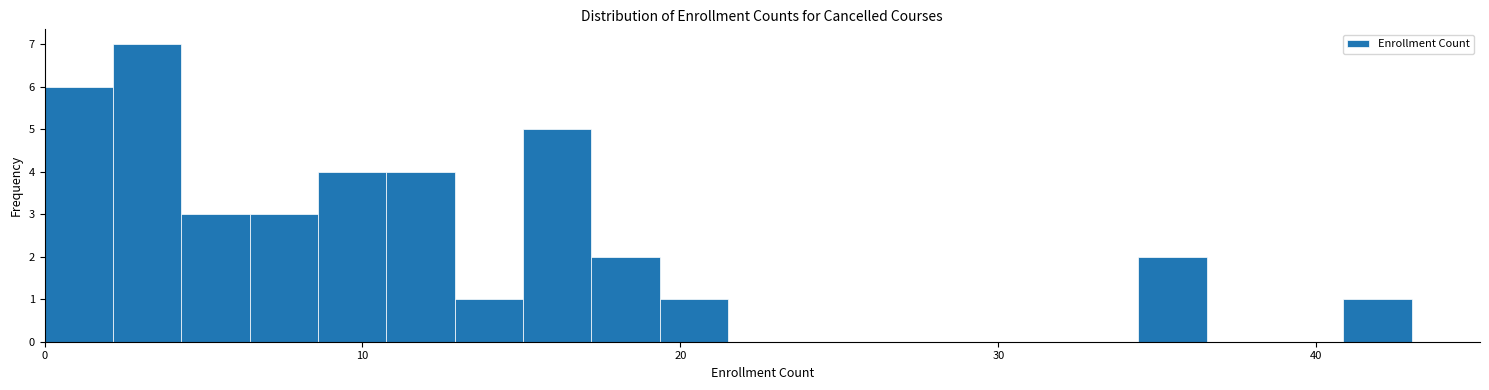

Read against the x-axis, roughly where is the centre of the tallest bar?

3